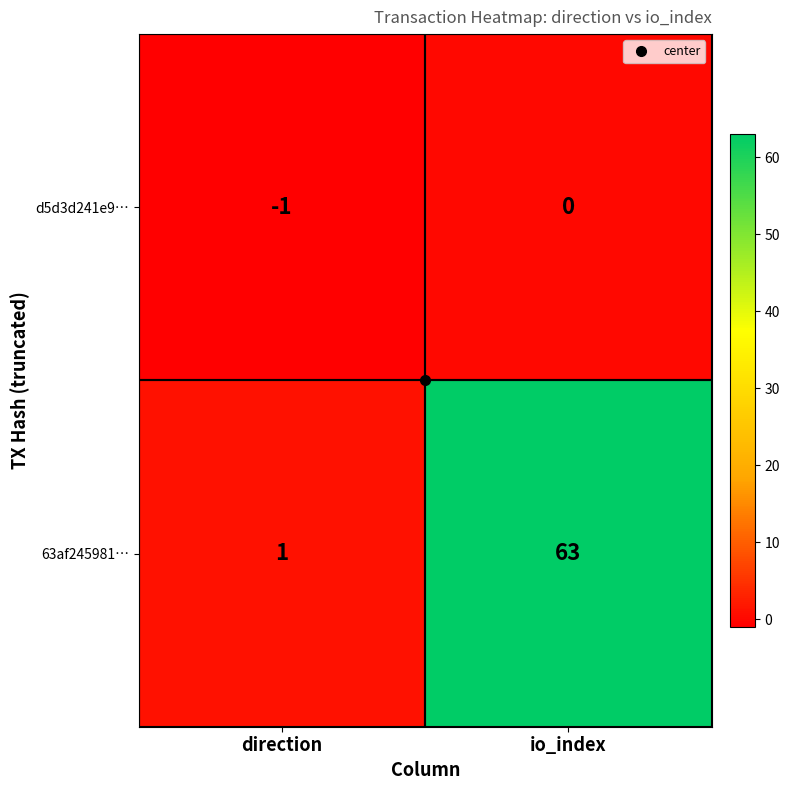

What is the difference between the highest and lowest values at io_index?

63